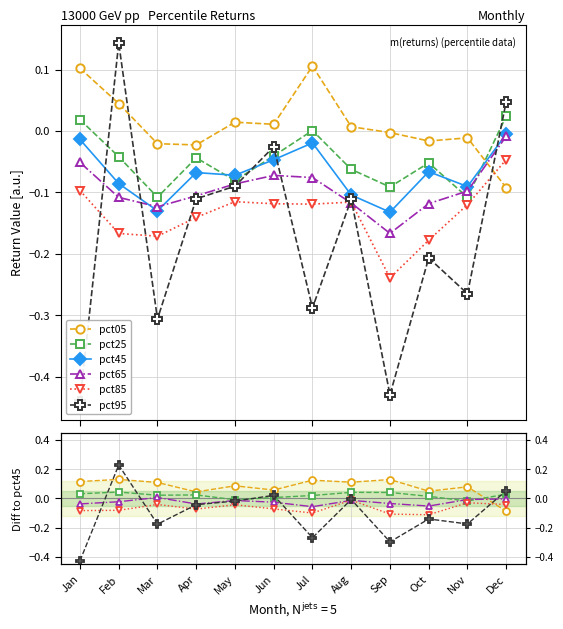

Is this an area chart (filled region under the line)?

No